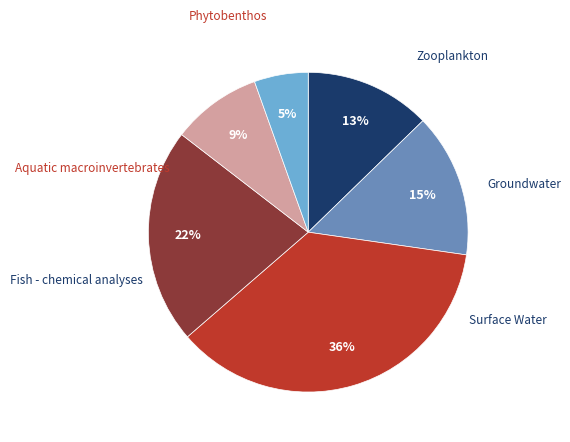

To the nearest percent, what is the difference between the largest and smallest slice percentages?

31%